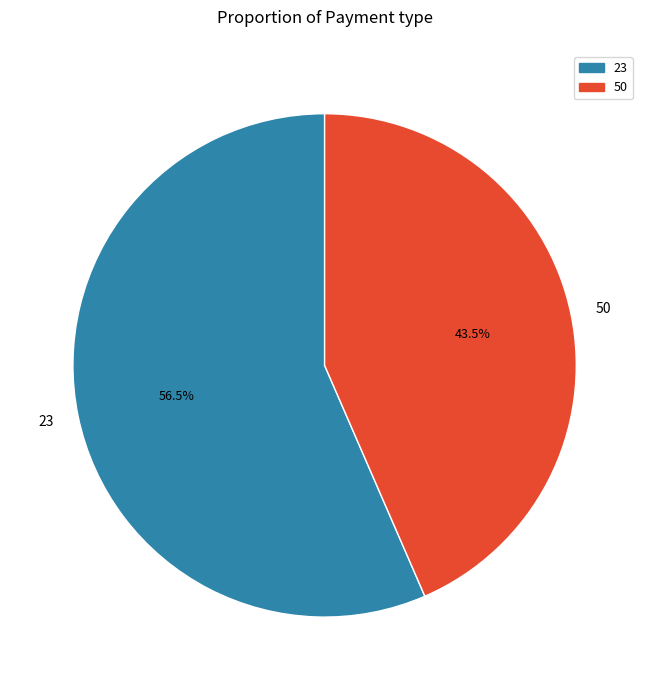

Do 50 and 23 together represent more than half of the pie?

Yes